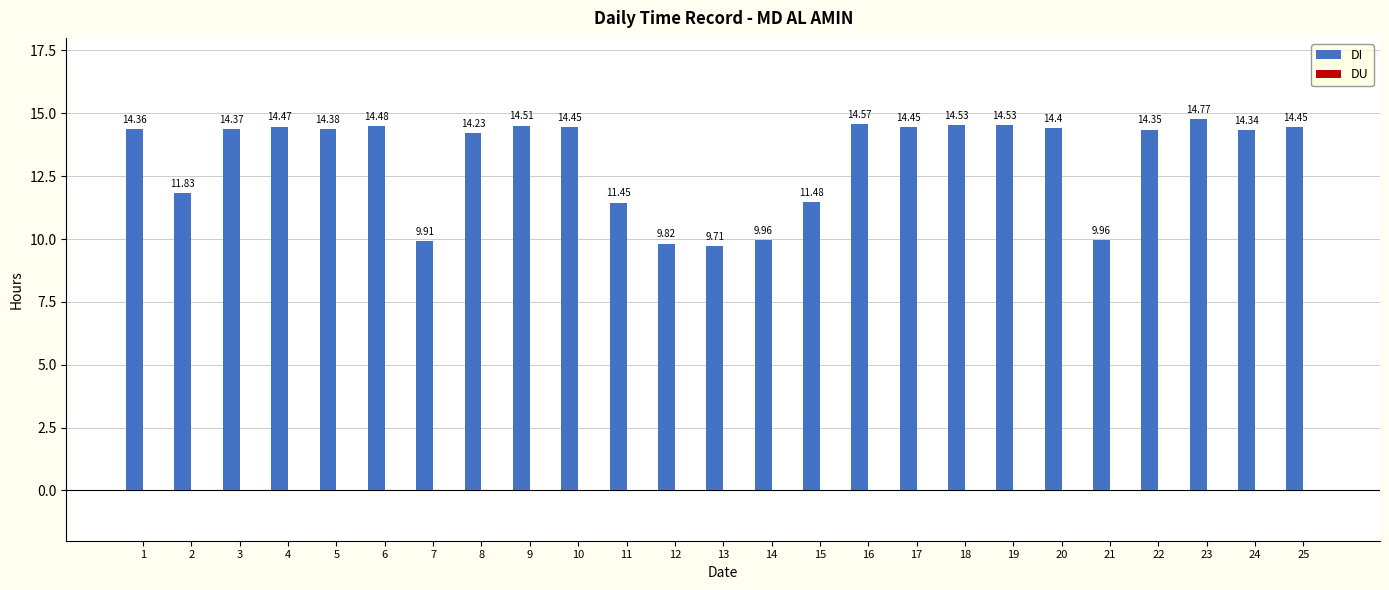

Approximately how many times larger is the value at 5 compared to 15?

1.3